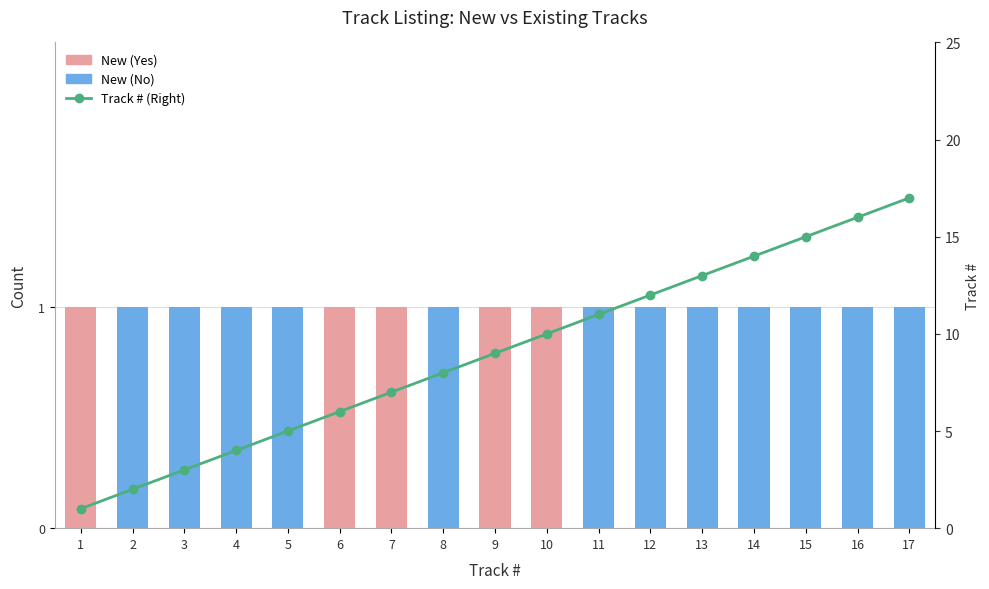

Reading left to right, what are all the values shown in this chart?

New (Yes): 1	0	0	0	0	1	1	0	1	1	0	0	0	0	0	0	0
New (No): 0	1	1	1	1	0	0	1	0	0	1	1	1	1	1	1	1
Track # (Right): 1	2	3	4	5	6	7	8	9	10	11	12	13	14	15	16	17